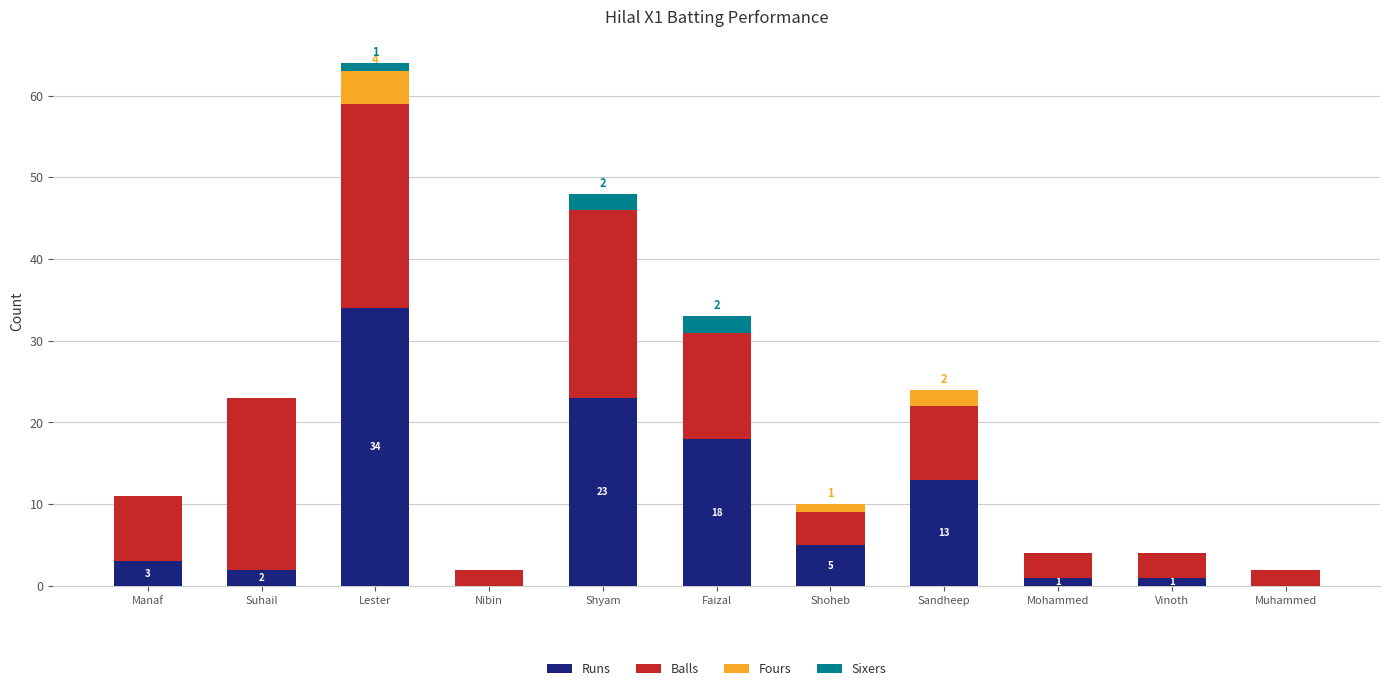

What is the total value across all series at Sandheep?

24